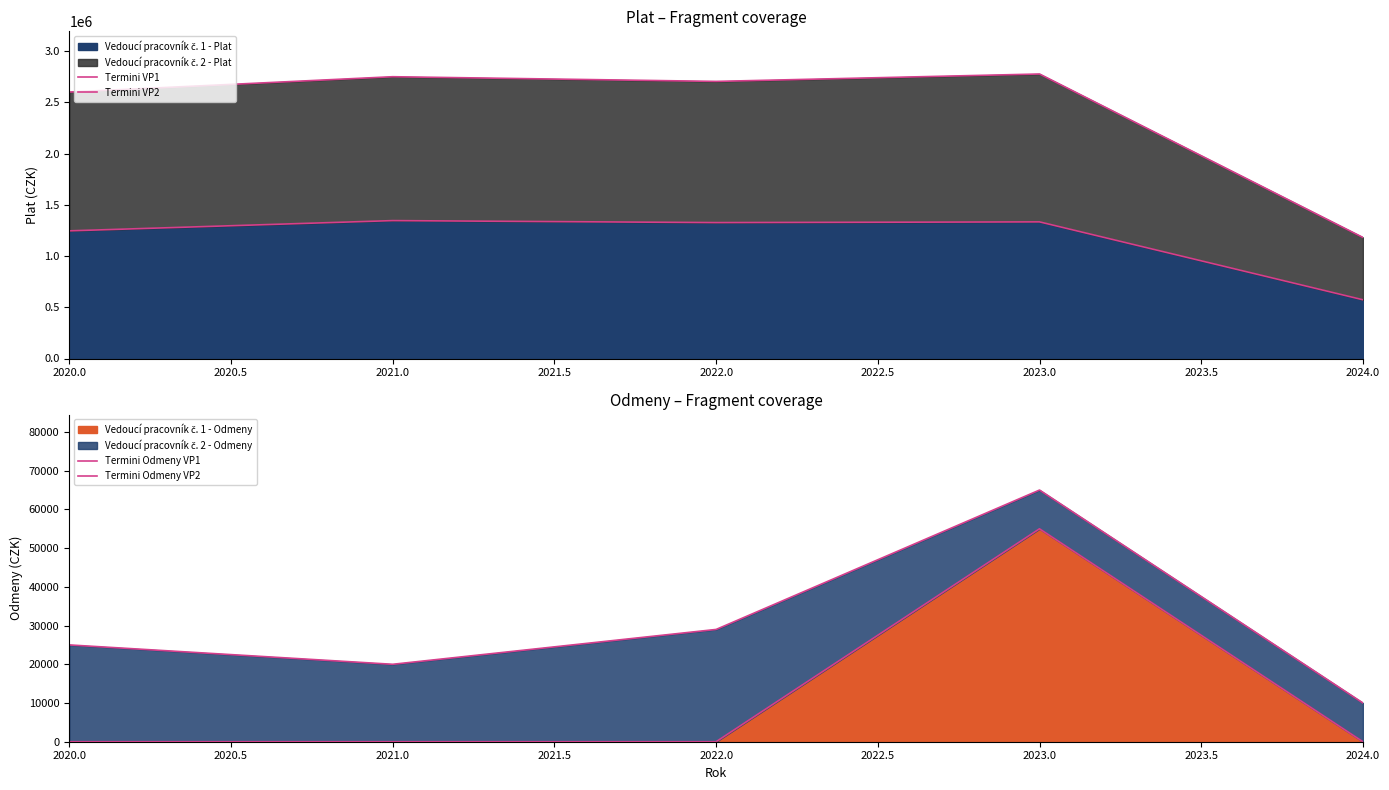

What is the value of the Termini VP1 point at the 3rd from the left?

1326948